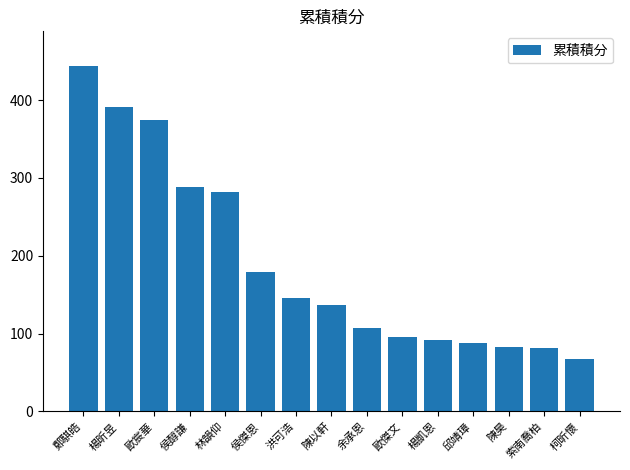

True or false: the data shows 87 at 楊昕昱.

False